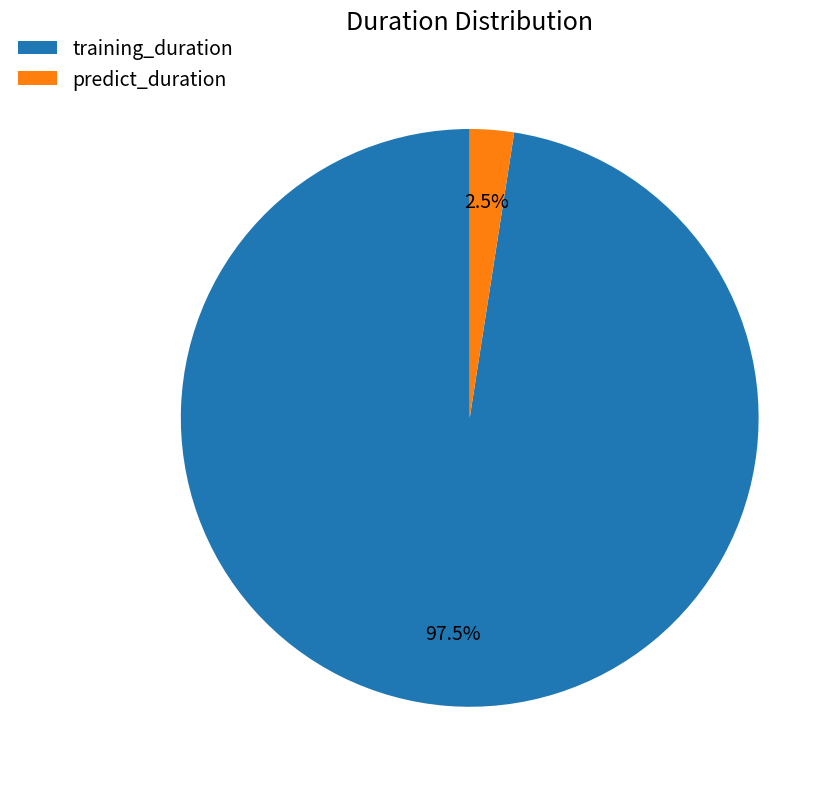

To the nearest percent, what is the average slice percentage?

50%